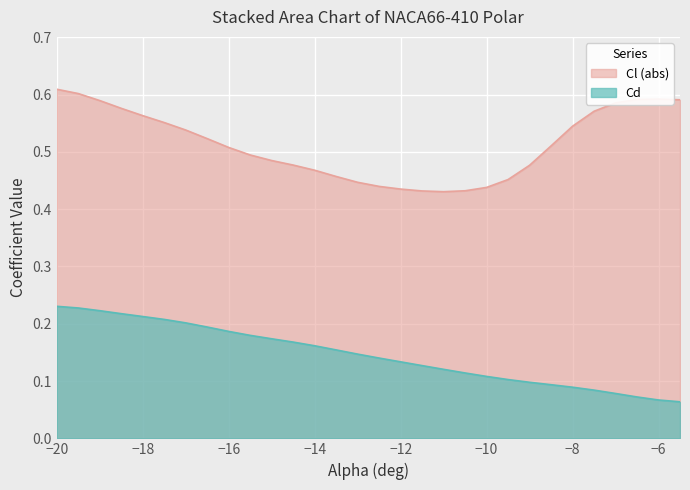

Rank the series by their average value, from highest to lowest.

Cl (abs), Cd